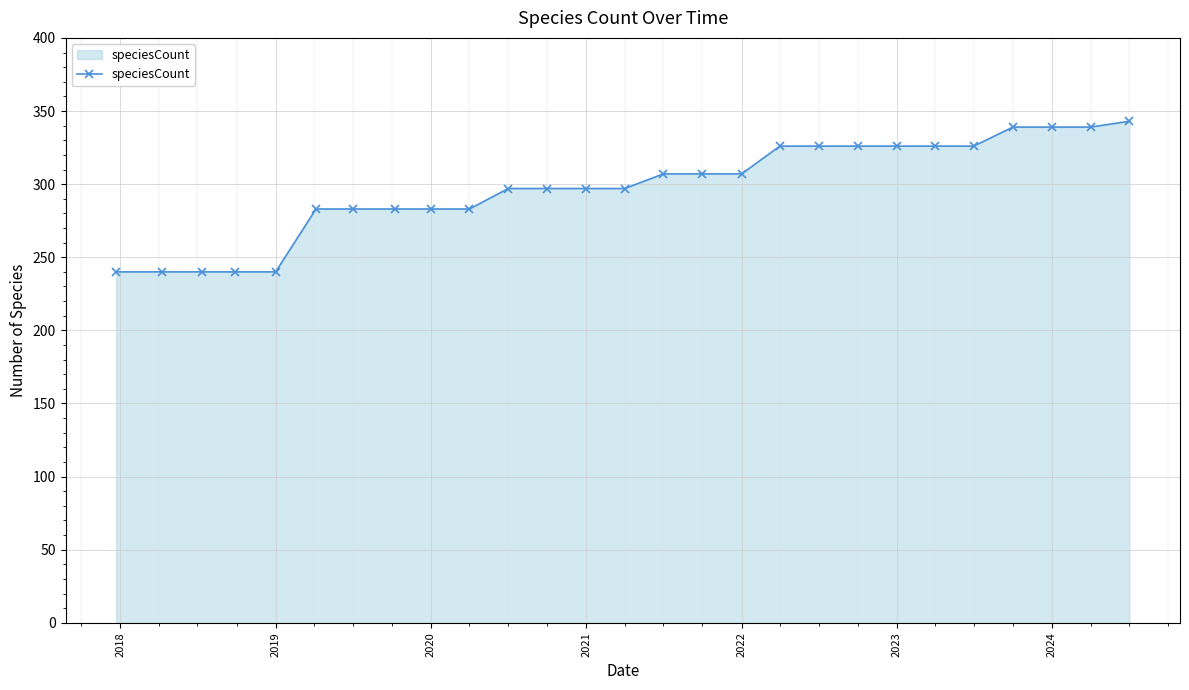

Reading left to right, what are all the values shown in this chart?

240	240	240	240	240	283	283	283	283	283	297	297	297	297	307	307	307	326	326	326	326	326	326	339	339	339	343